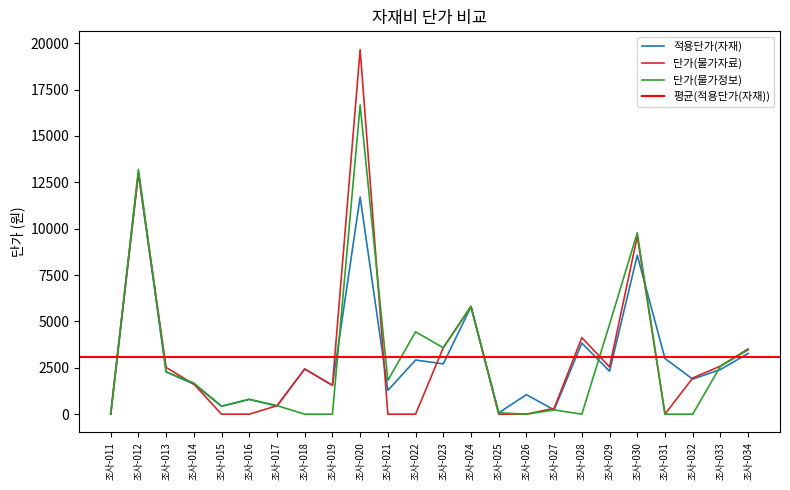

At which category does 단가(물가정보) reach its first local peak?

조사-012